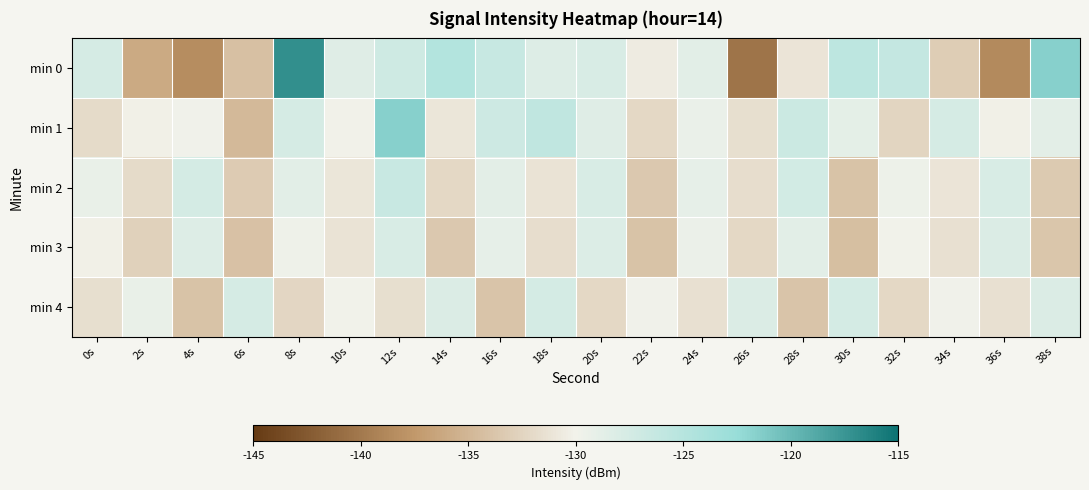

Which series has the largest range (max minus min)?

min 0